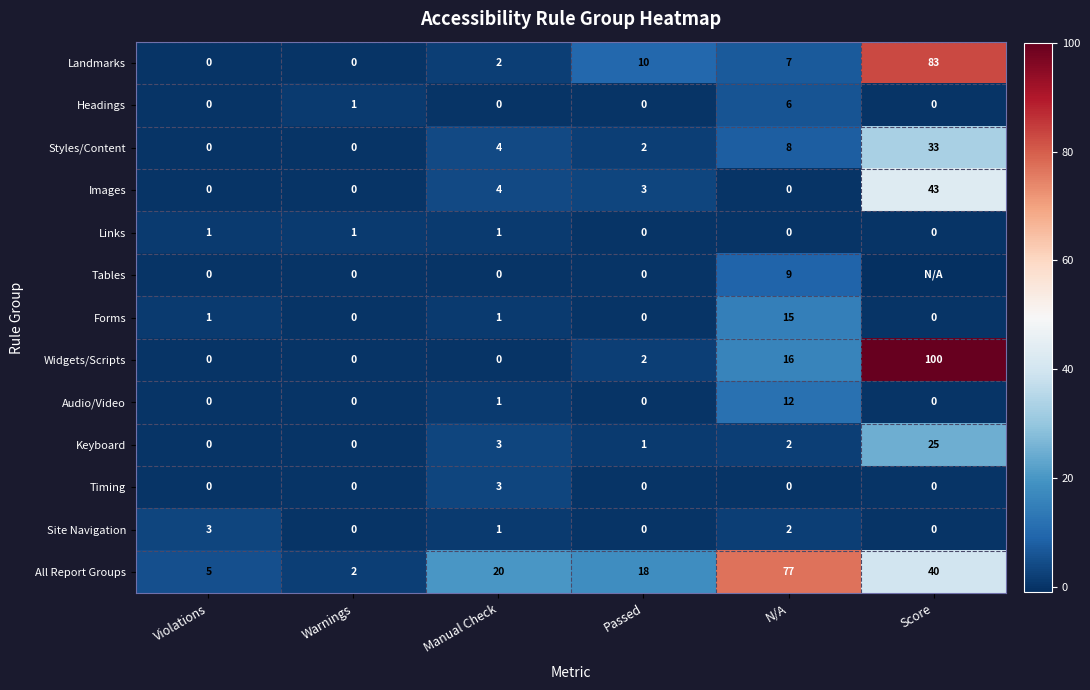

What is the difference between the maximum and minimum values in the Widgets/Scripts series?

100